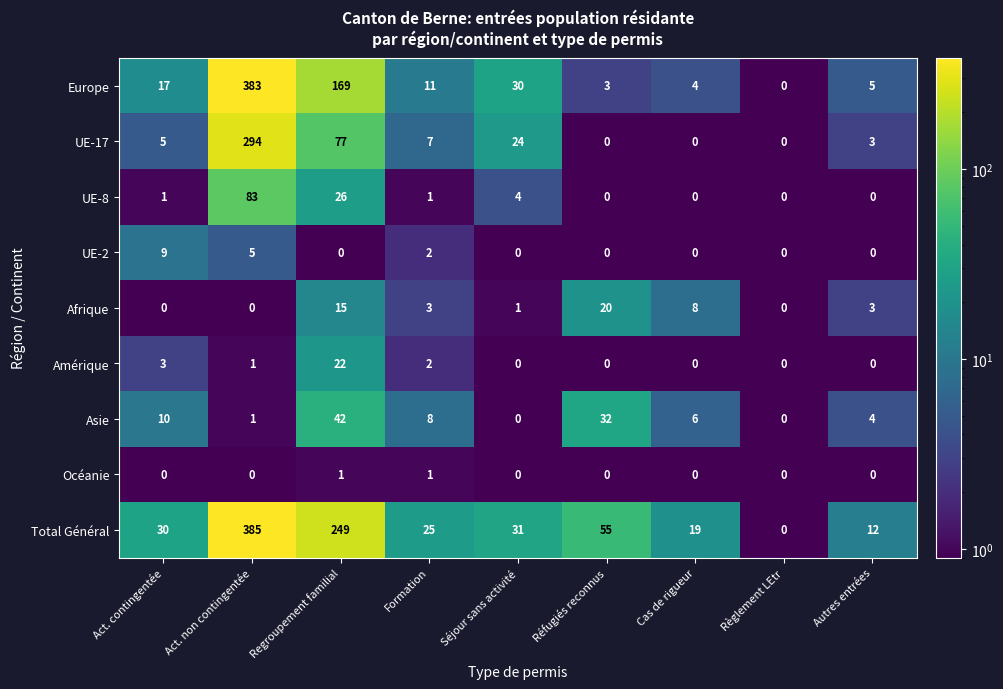

What is the sum of all UE-17 values?

410